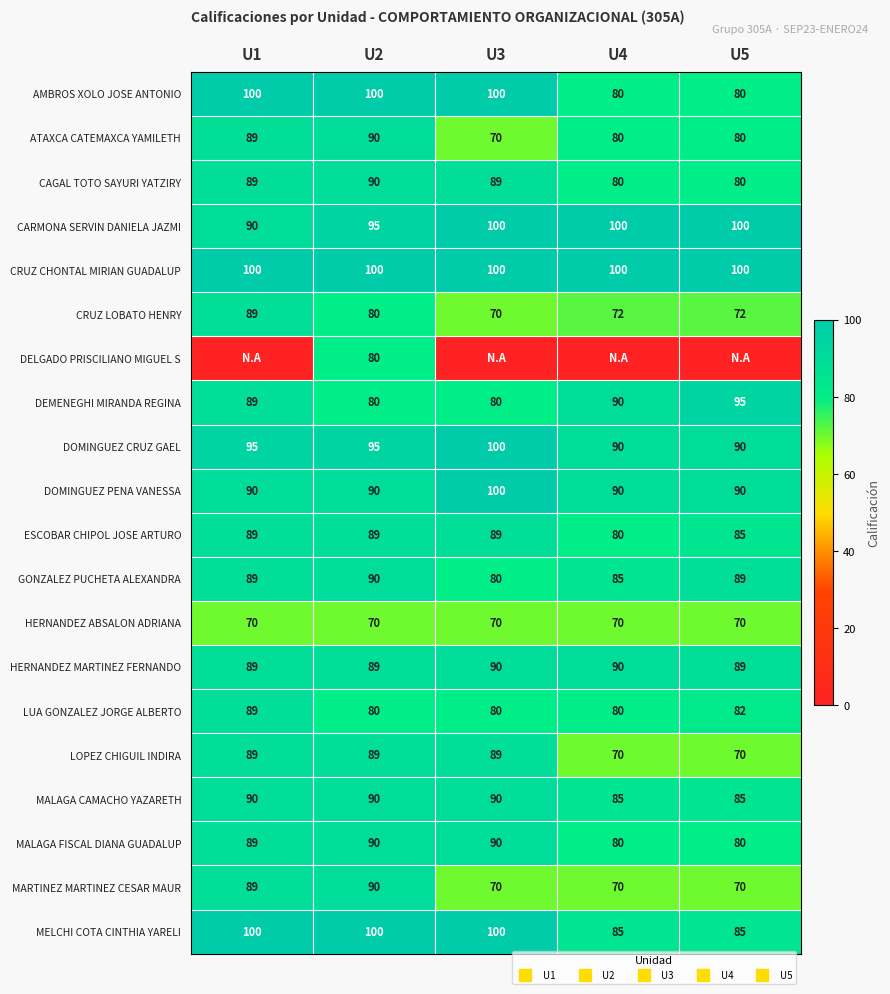

Is it true that DOMINGUEZ PENA VANESSA equals 40 at U3?

False